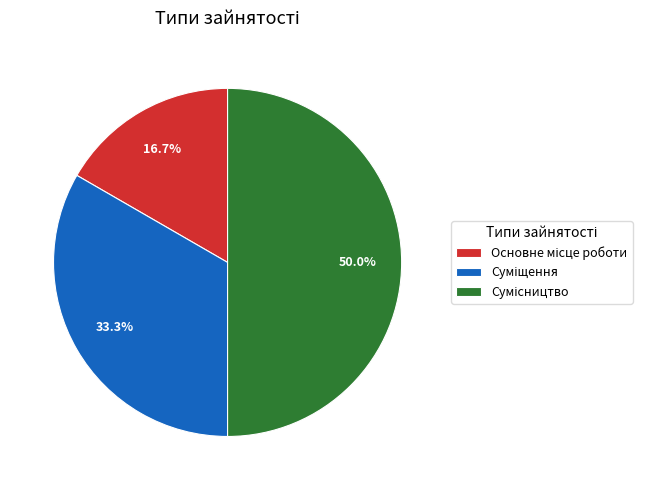

How many slices are in this pie chart?

3